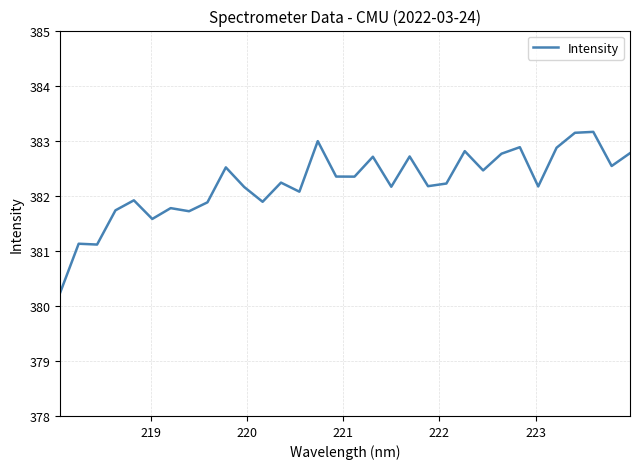

What is the difference between the second highest and second lowest values?

2.0